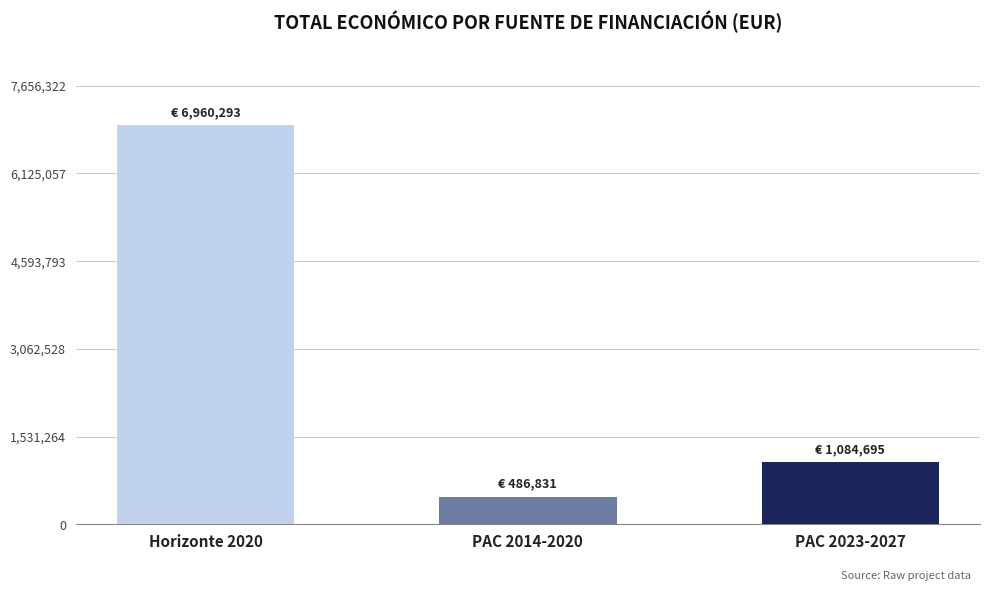

What is the difference between the maximum and minimum values?

6473462